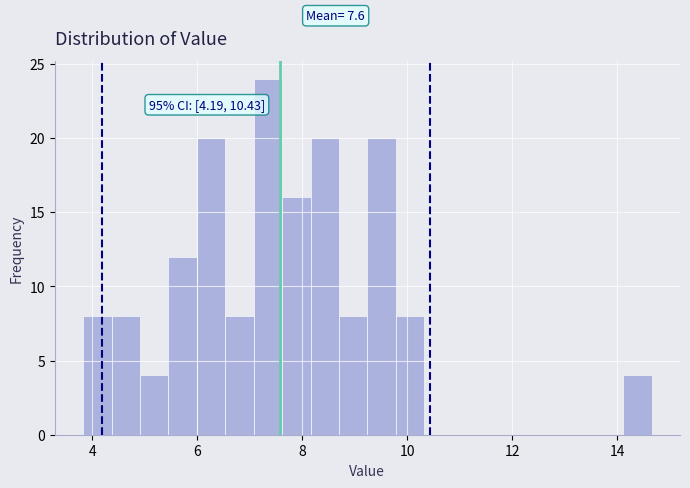

Around what value on the x-axis is the tallest bar? Give the approximate position of its centre, as read against the axis.

7.4